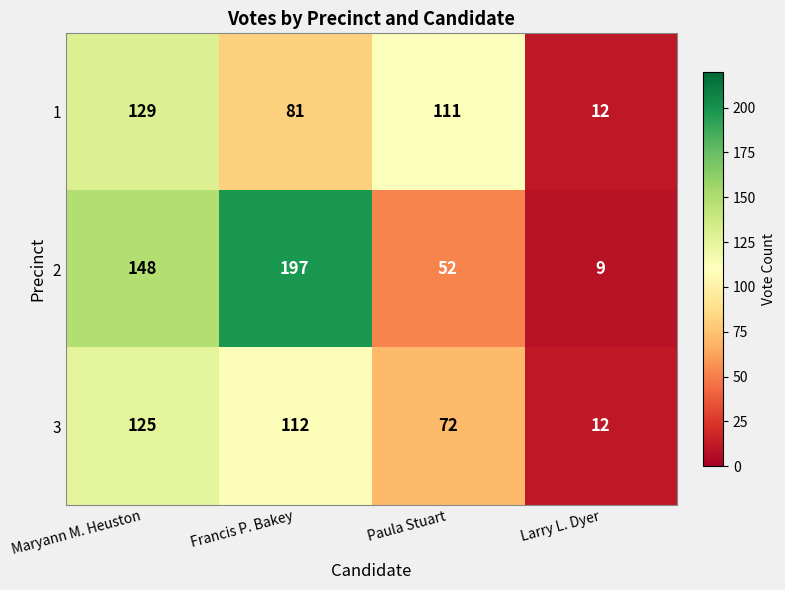

Reading right to left, extract all data points from this chart.

1: Larry L. Dyer=12	Paula Stuart=111	Francis P. Bakey=81	Maryann M. Heuston=129
2: Larry L. Dyer=9	Paula Stuart=52	Francis P. Bakey=197	Maryann M. Heuston=148
3: Larry L. Dyer=12	Paula Stuart=72	Francis P. Bakey=112	Maryann M. Heuston=125